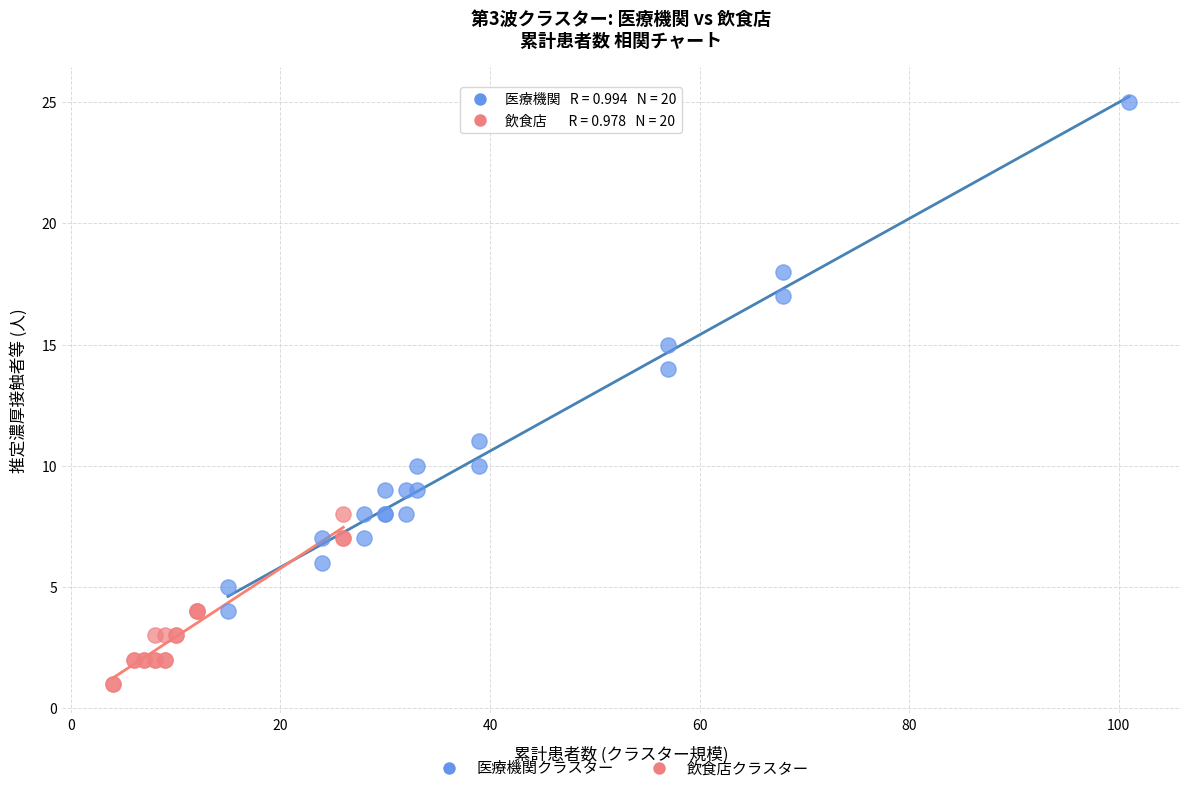

Which series contains the lowest Y value?

飲食店クラスター